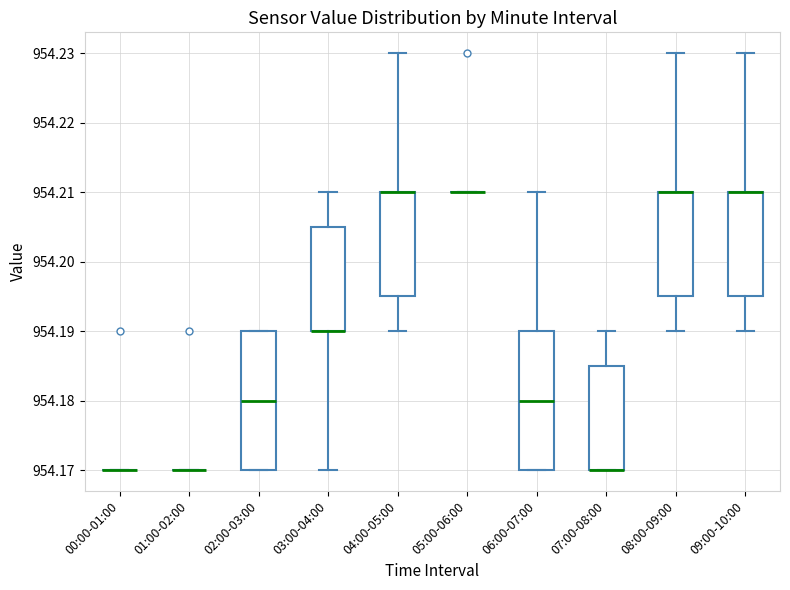

Reading left to right, transcribe this box plot: for each box, give where its median line is, the range the box spans, and where its two whiskers end, as read against the y-axis. The values are not printed on the chart, so give them approximately, as read against the axis.

00:00-01:00: box collapsed to a line at 954.170, whiskers 954.170 to 954.170
01:00-02:00: box collapsed to a line at 954.170, whiskers 954.170 to 954.170
02:00-03:00: median 954.180, box 954.170 to 954.190, whiskers 954.170 to 954.190
03:00-04:00: median 954.190 (drawn on the box's lower edge), box 954.190 to 954.205, whiskers 954.170 to 954.210
04:00-05:00: median 954.210 (drawn on the box's upper edge), box 954.195 to 954.210, whiskers 954.190 to 954.230
05:00-06:00: box collapsed to a line at 954.210, whiskers 954.210 to 954.210
06:00-07:00: median 954.180, box 954.170 to 954.190, whiskers 954.170 to 954.210
07:00-08:00: median 954.170 (drawn on the box's lower edge), box 954.170 to 954.185, whiskers 954.170 to 954.190
08:00-09:00: median 954.210 (drawn on the box's upper edge), box 954.195 to 954.210, whiskers 954.190 to 954.230
09:00-10:00: median 954.210 (drawn on the box's upper edge), box 954.195 to 954.210, whiskers 954.190 to 954.230